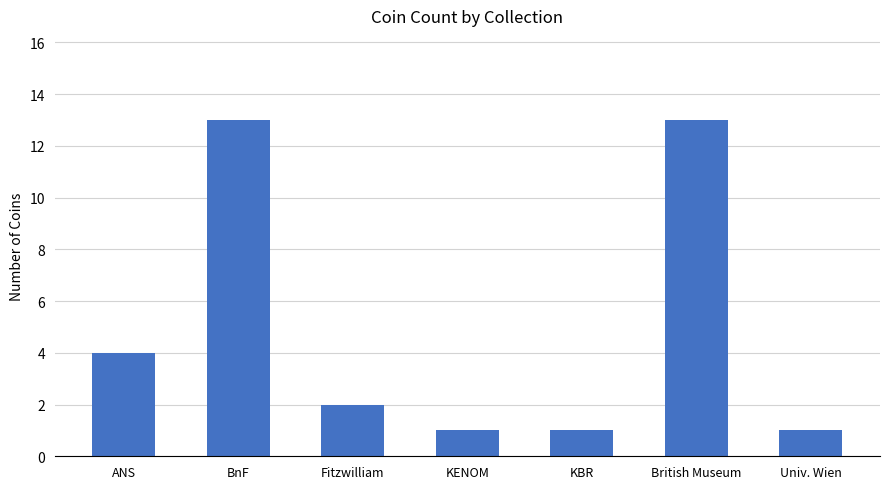

What is the greatest value displayed?

13